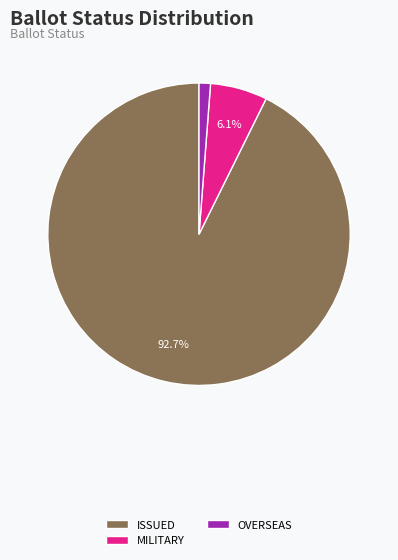

How many slices are in this pie chart?

3